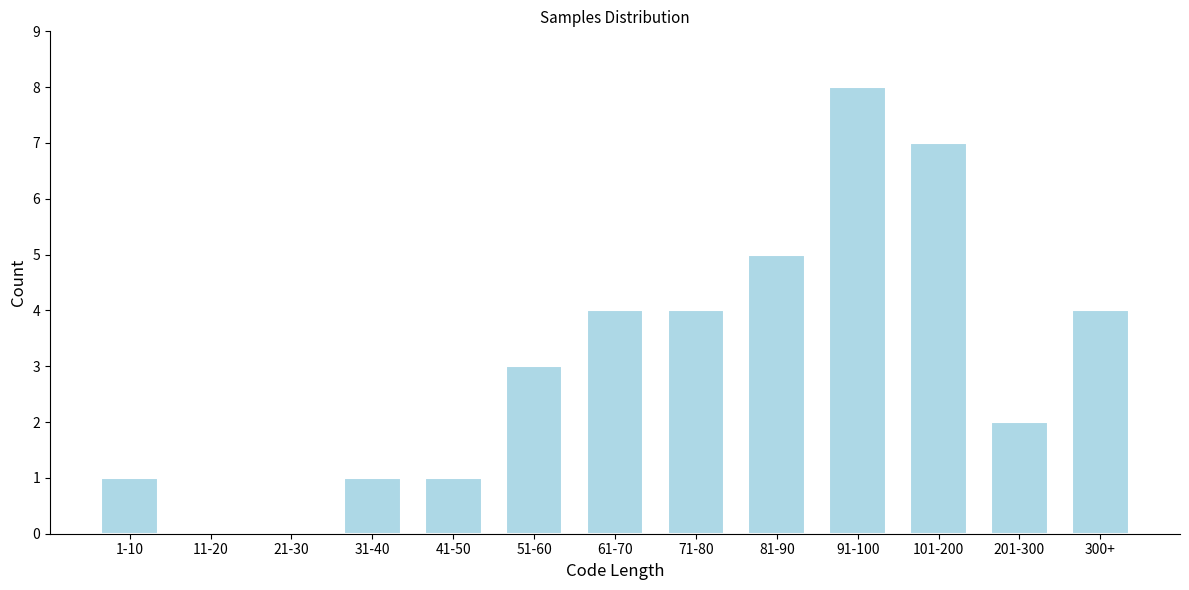

Reading left to right, transcribe all the data shown in this chart.

1-10=1	11-20=0	21-30=0	31-40=1	41-50=1	51-60=3	61-70=4	71-80=4	81-90=5	91-100=8	101-200=7	201-300=2	300+=4